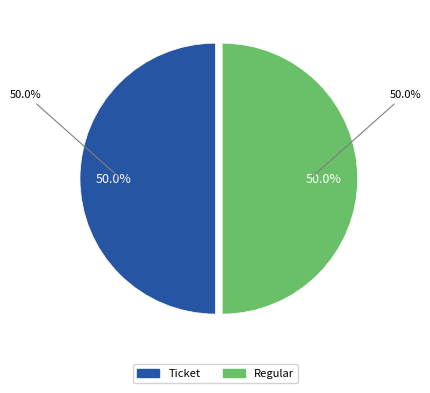

How many segments does this pie chart have?

2